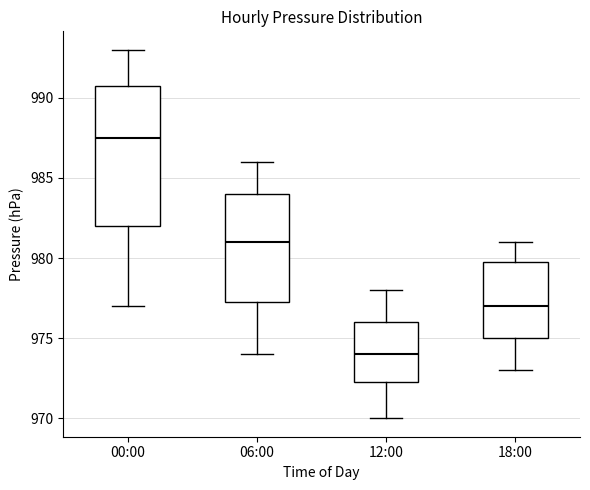

Which box's median line is the highest?

00:00